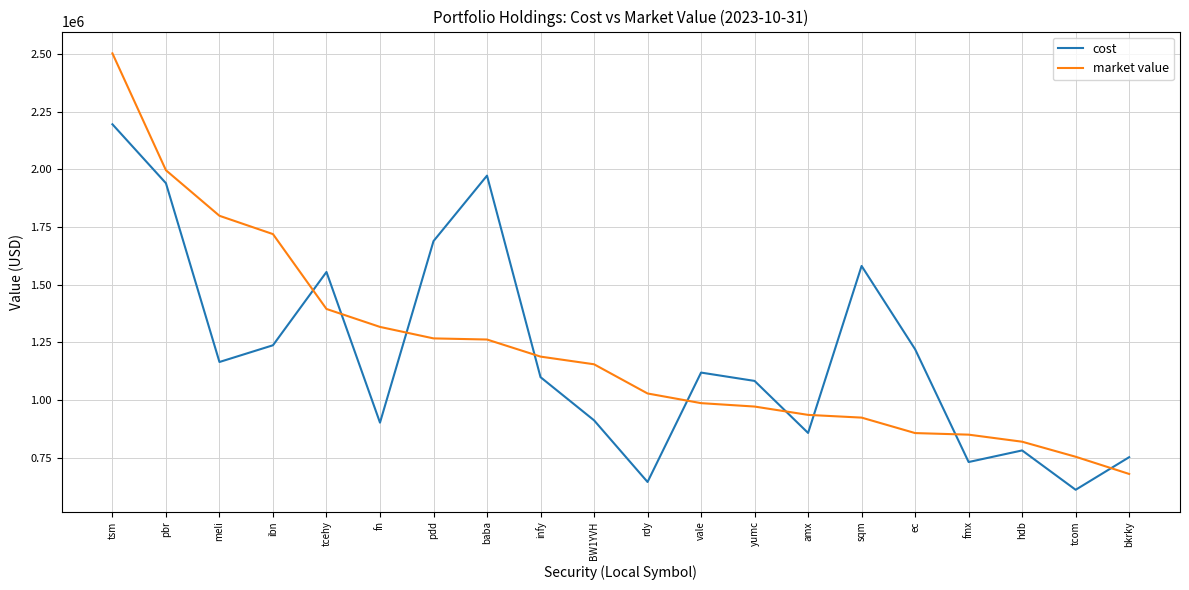

What is the average value of the market value series?

1220913.7